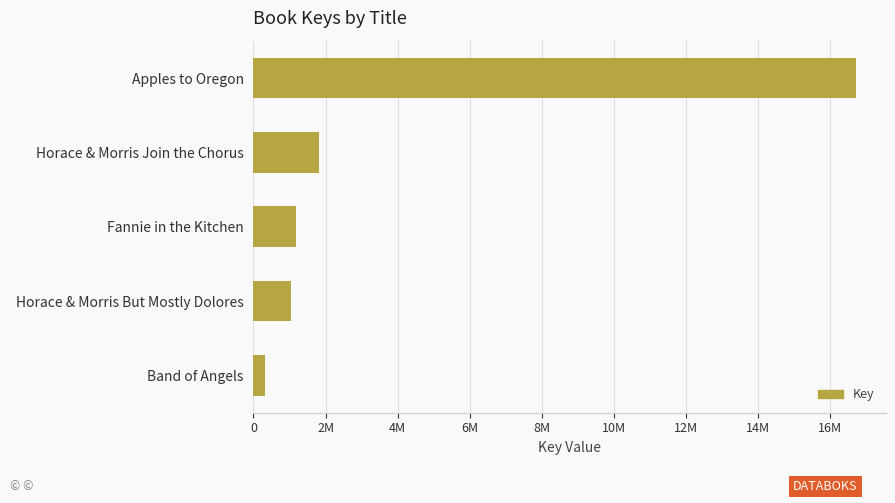

Does the chart contain any negative values?

No